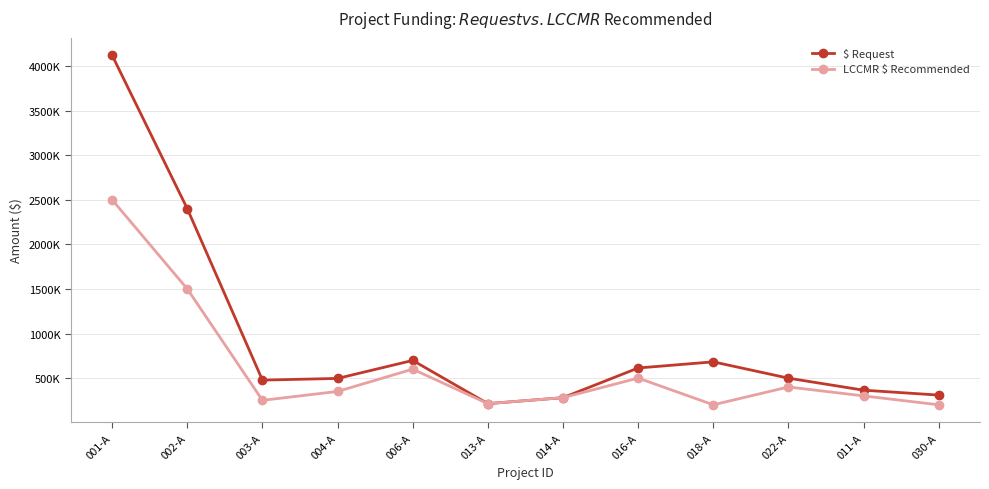

Rank the series by their average value, from highest to lowest.

$ Request, LCCMR $ Recommended